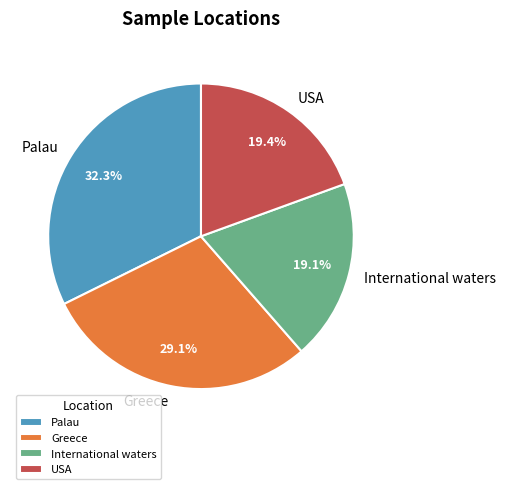

To the nearest percent, what percentage of the pie is Palau?

32%